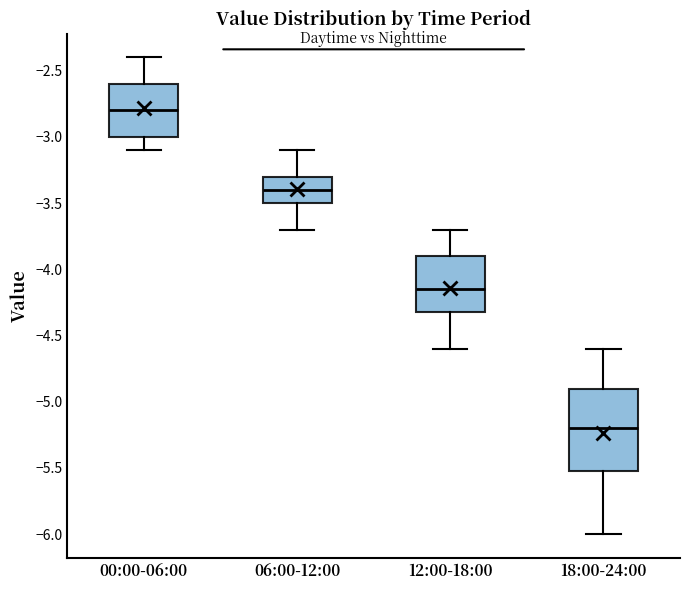

Which box has the lowest median line?

18:00-24:00